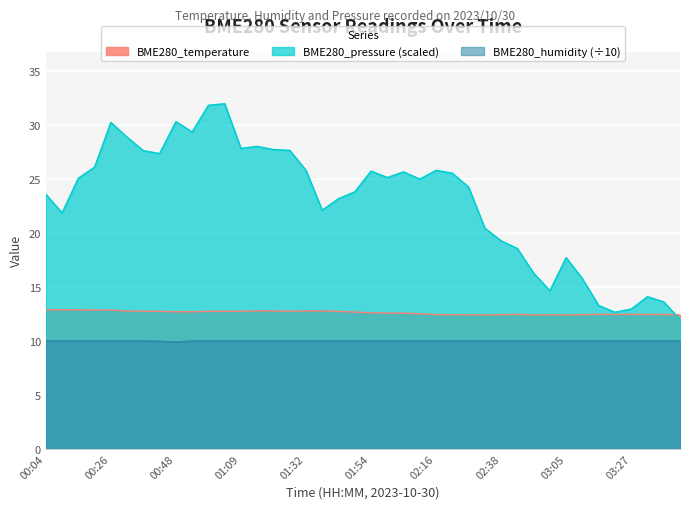

What is the difference between the maximum and minimum values in the BME280_pressure series?

20.0